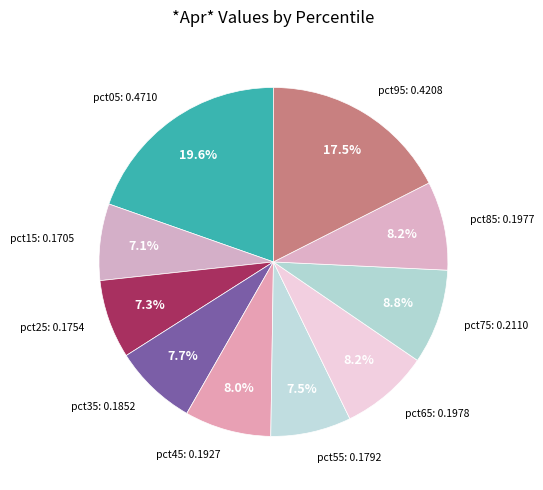

How many segments does this pie chart have?

10